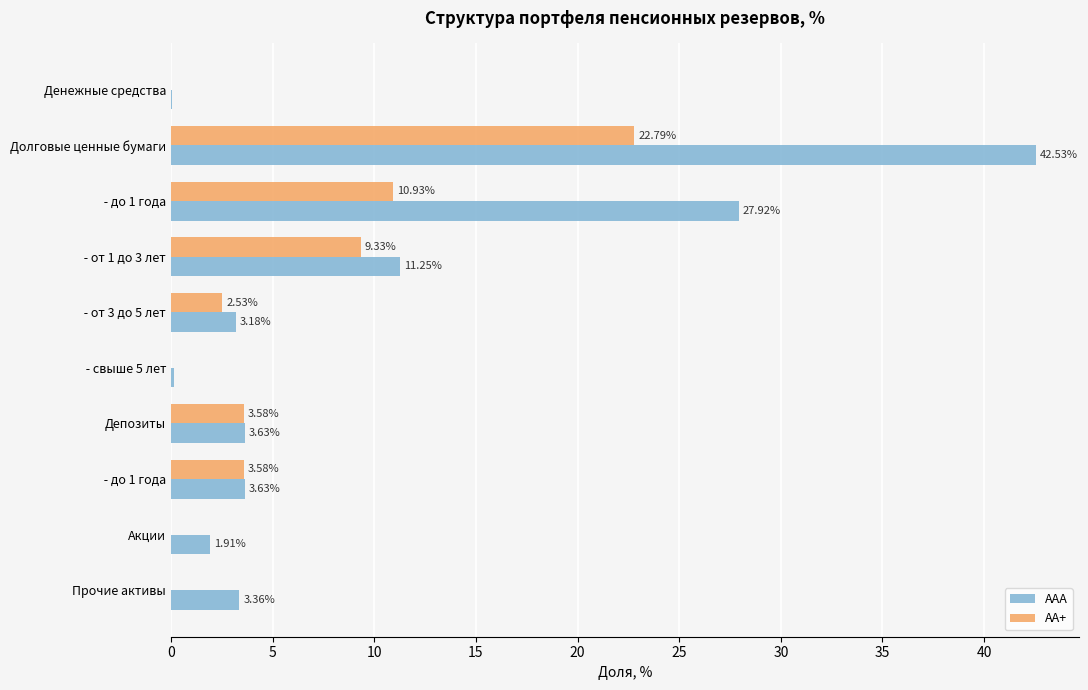

What are all the series names shown in the legend?

ААА, АА+